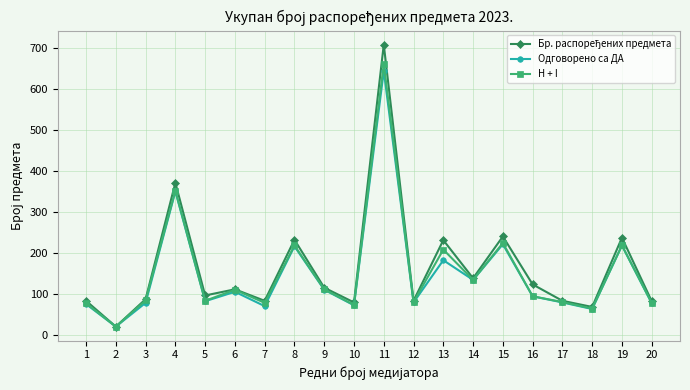

Does the chart display data point markers on the line(s)?

Yes